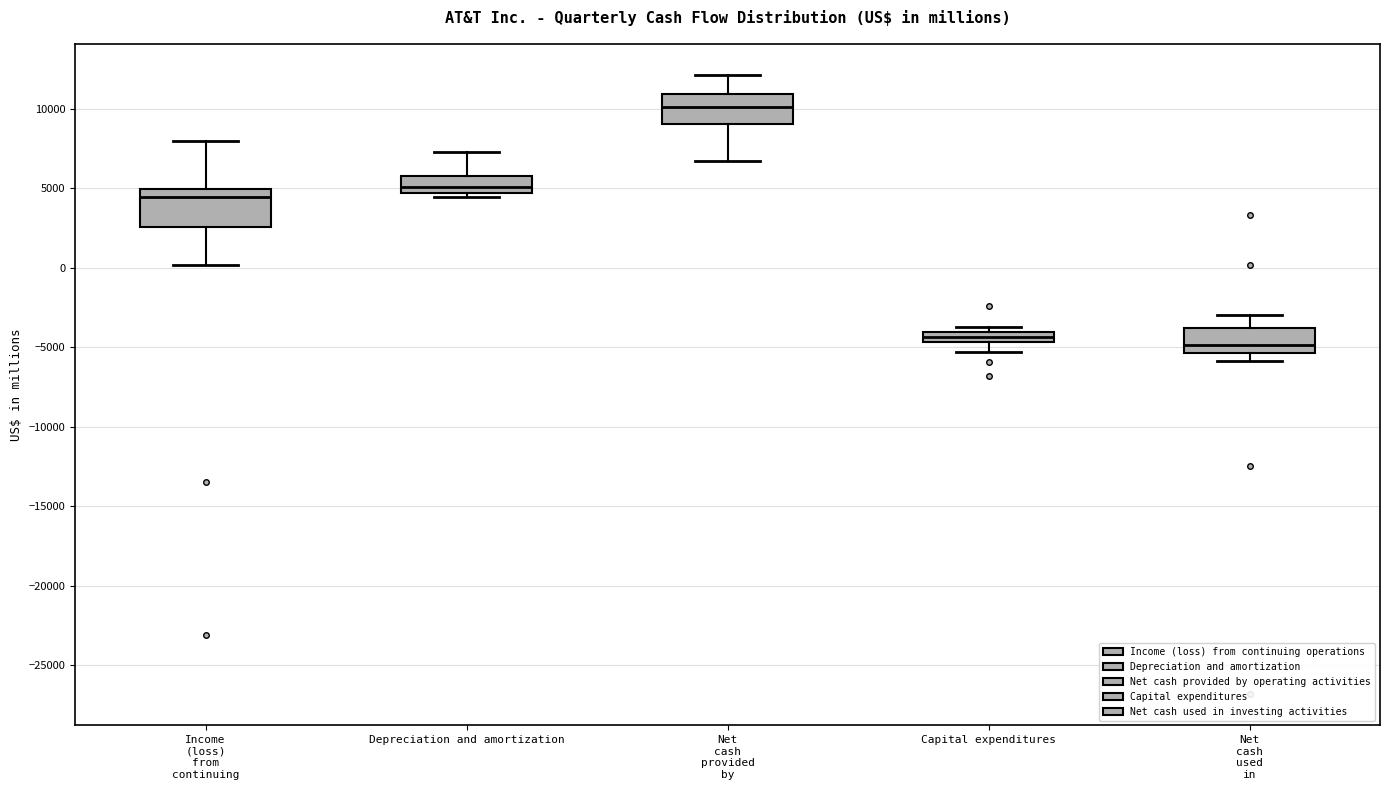

Which box is the tallest, from its lower edge to its upper edge?

Income (loss) from continuing